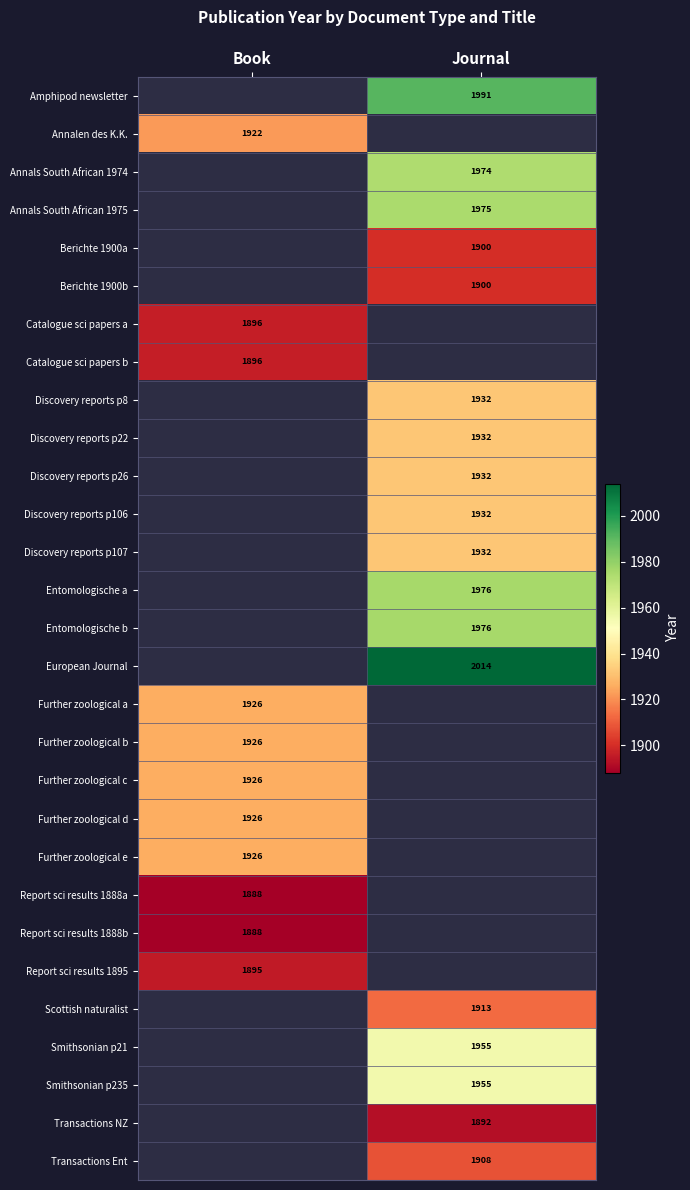

The Further zoological b series shows 1926 at Book. True or false?

True